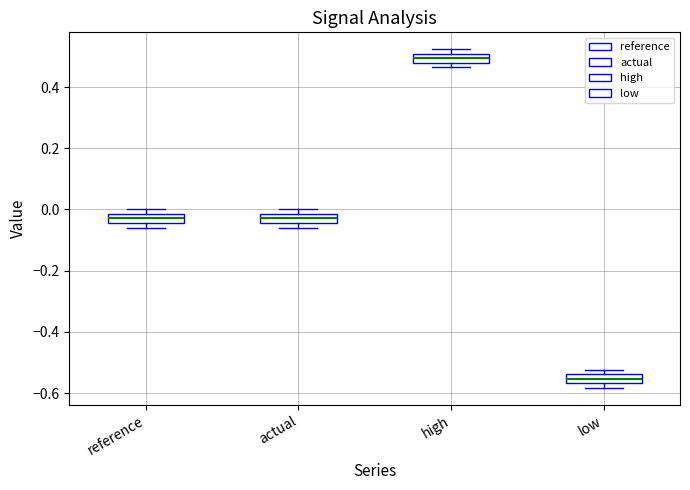

Where is the lower edge of the box for high on the y-axis? The values are not printed on the chart, so give them approximately, as read against the axis.

0.48